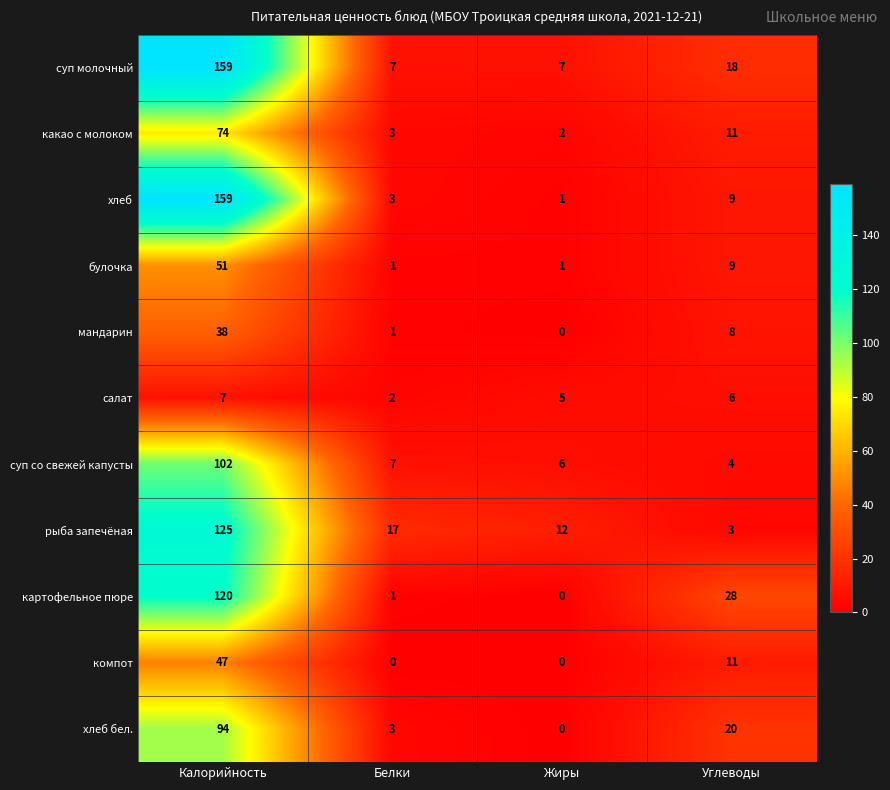

Is it true that какао с молоком equals 2 at Жиры?

True